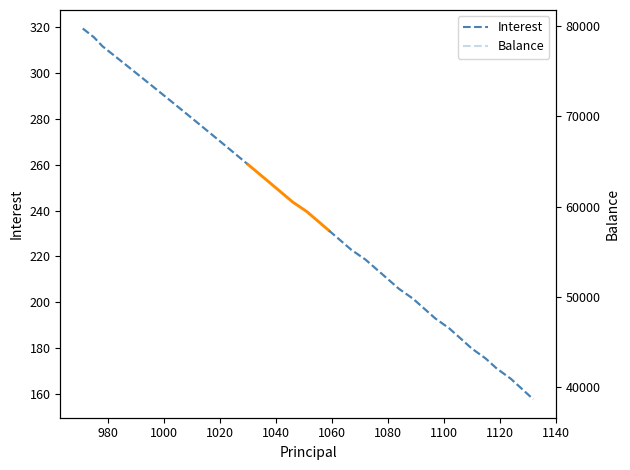

What is the sum of all Interest values?

4640.6